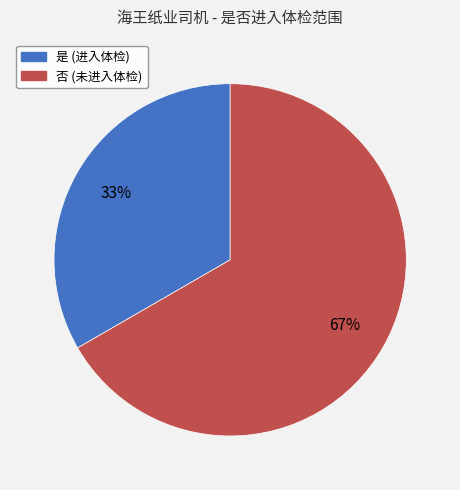

Is it true that 是 is 33% of the pie?

True